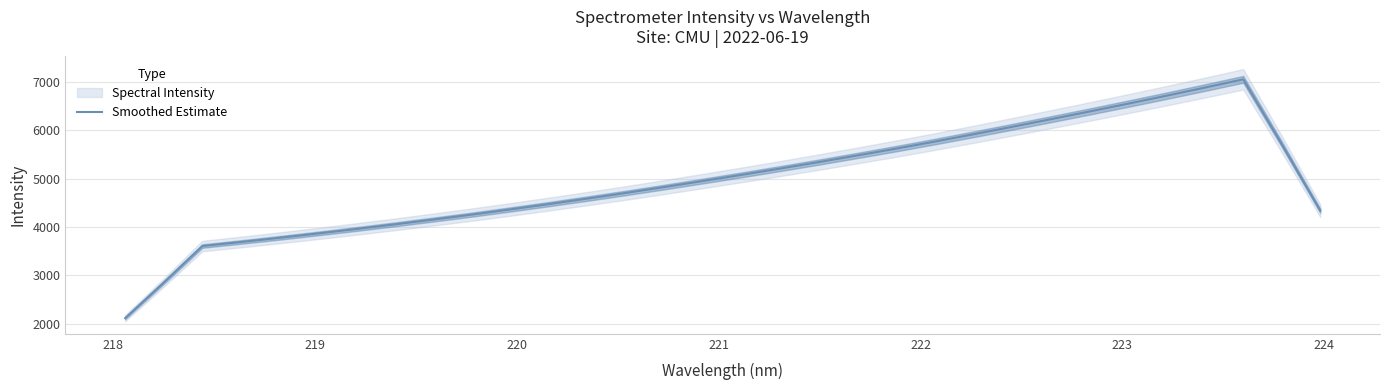

What is the value of the 20th point from the left?

5482.2